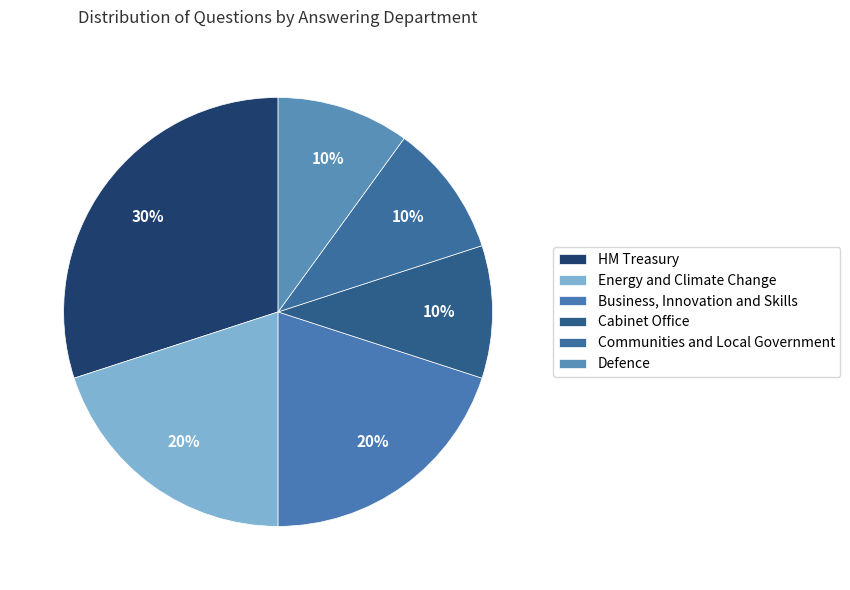

Is there a majority slice in this chart?

No